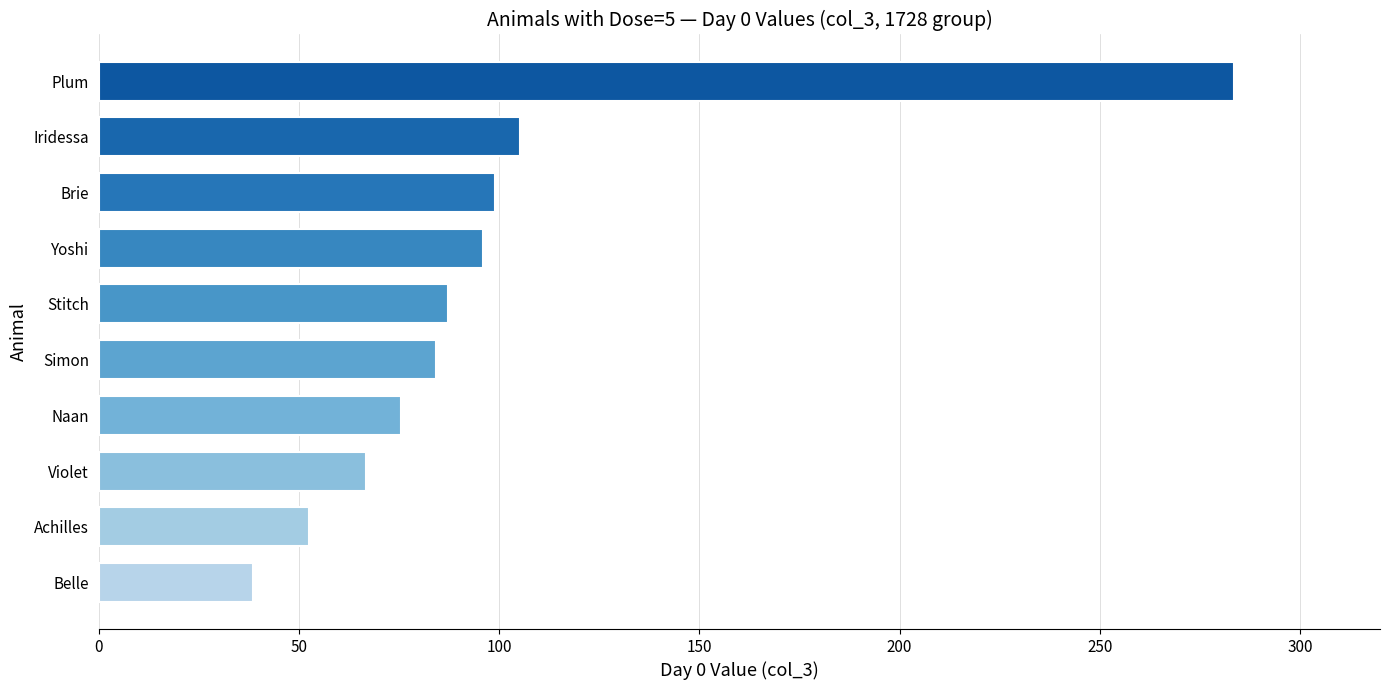

Reading bottom to top, transcribe all the data shown in this chart.

38.4	52.4	66.8	75.5	84.3	87.2	96.0	98.9	105.3	283.5